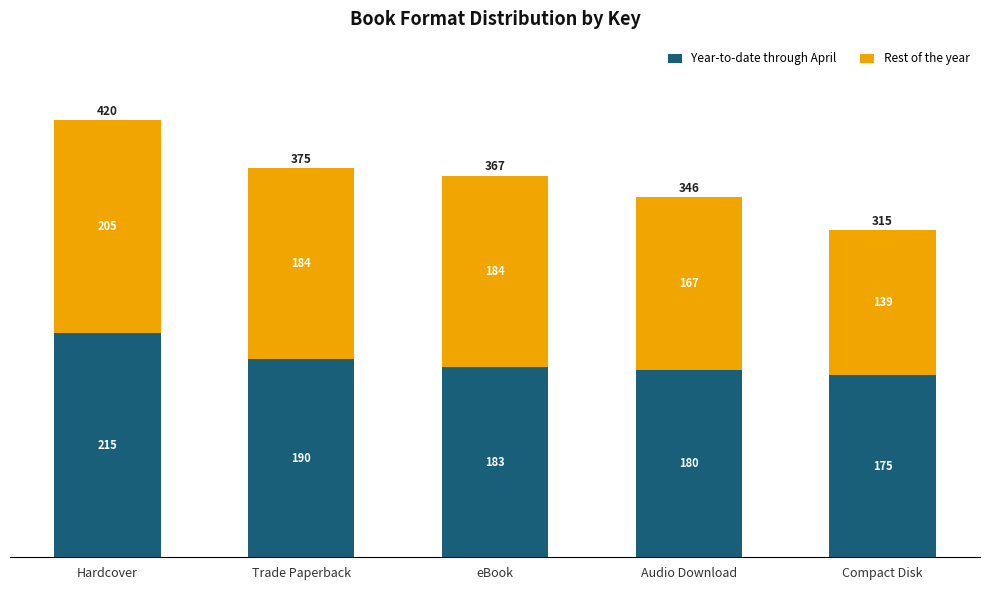

What are all the series names shown in the legend?

Year-to-date through April, Rest of the year